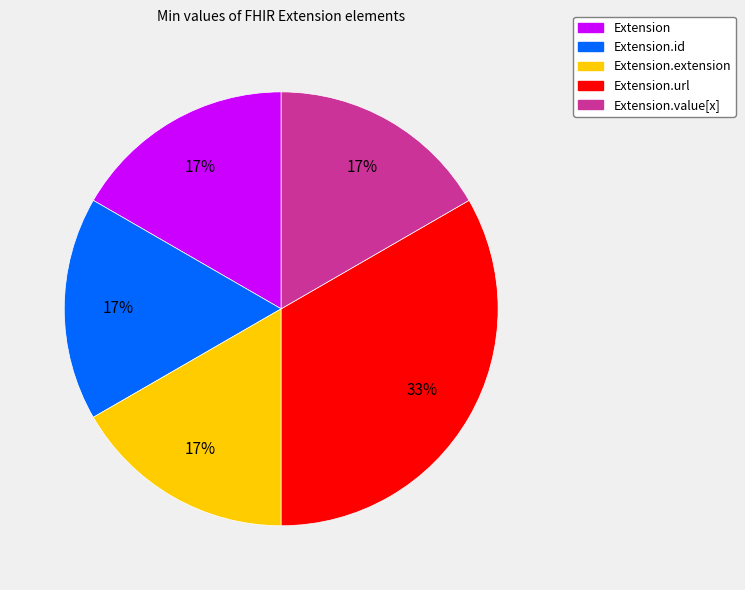

Is there any slice that represents more than half of the pie?

No